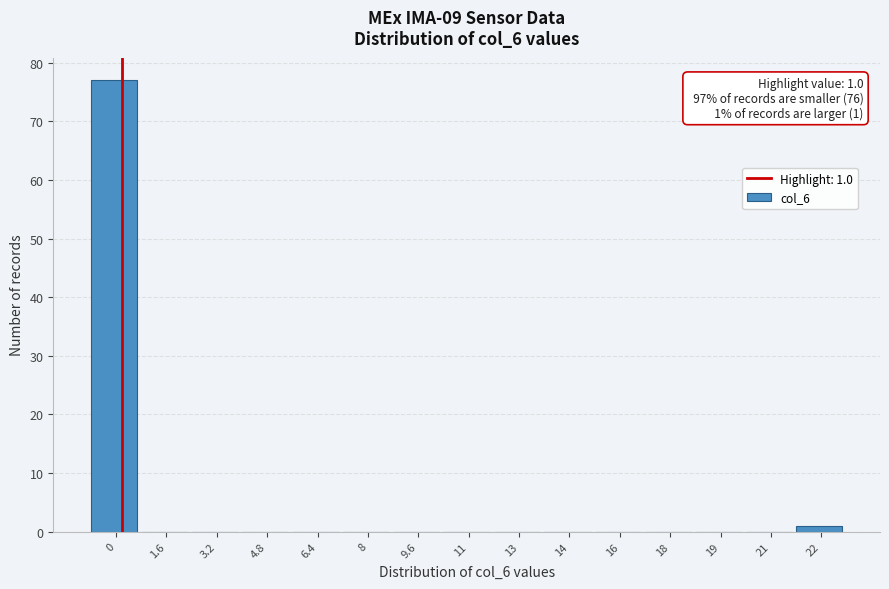

Reading right to left, transcribe all the data shown in this chart.

22=1	21=0	19=0	18=0	16=0	14=0	13=0	11=0	9.6=0	8=0	6.4=0	4.8=0	3.2=0	1.6=0	0=77